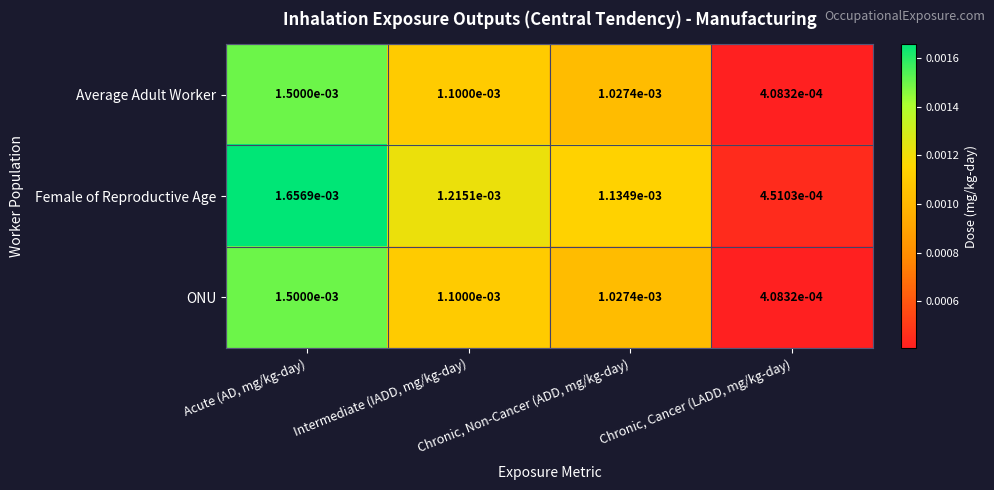

Which series has the largest total across all categories?

Female of Reproductive Age